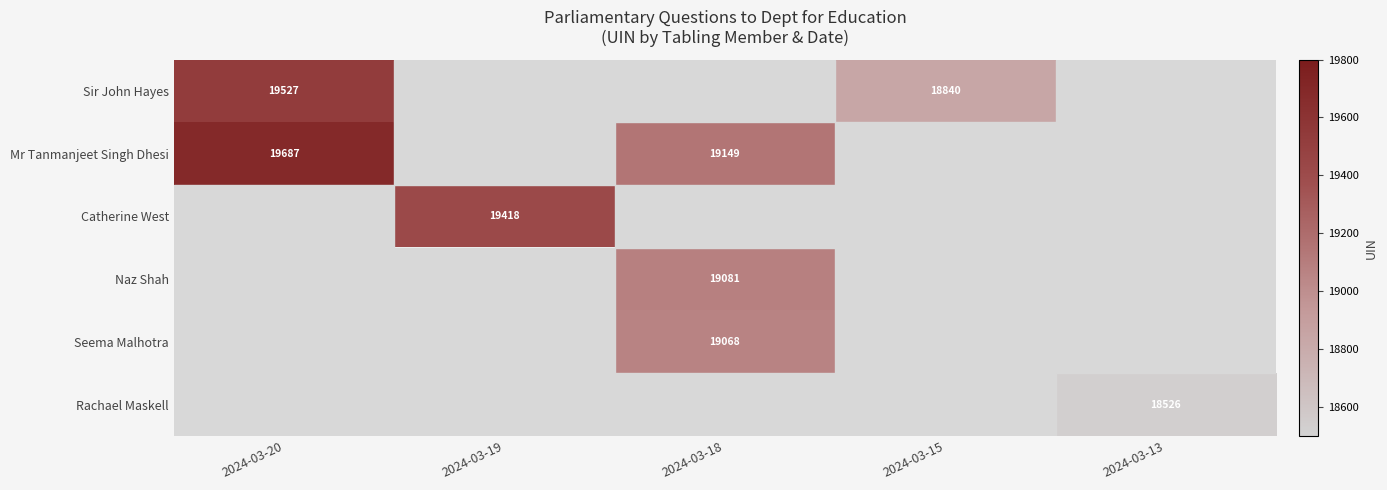

What is the maximum value shown in the chart?

19687